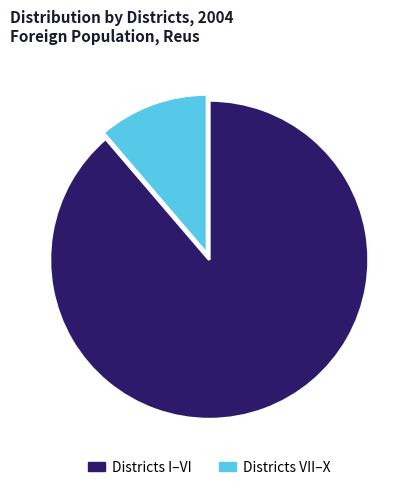

Is there any slice that represents more than half of the pie?

Yes